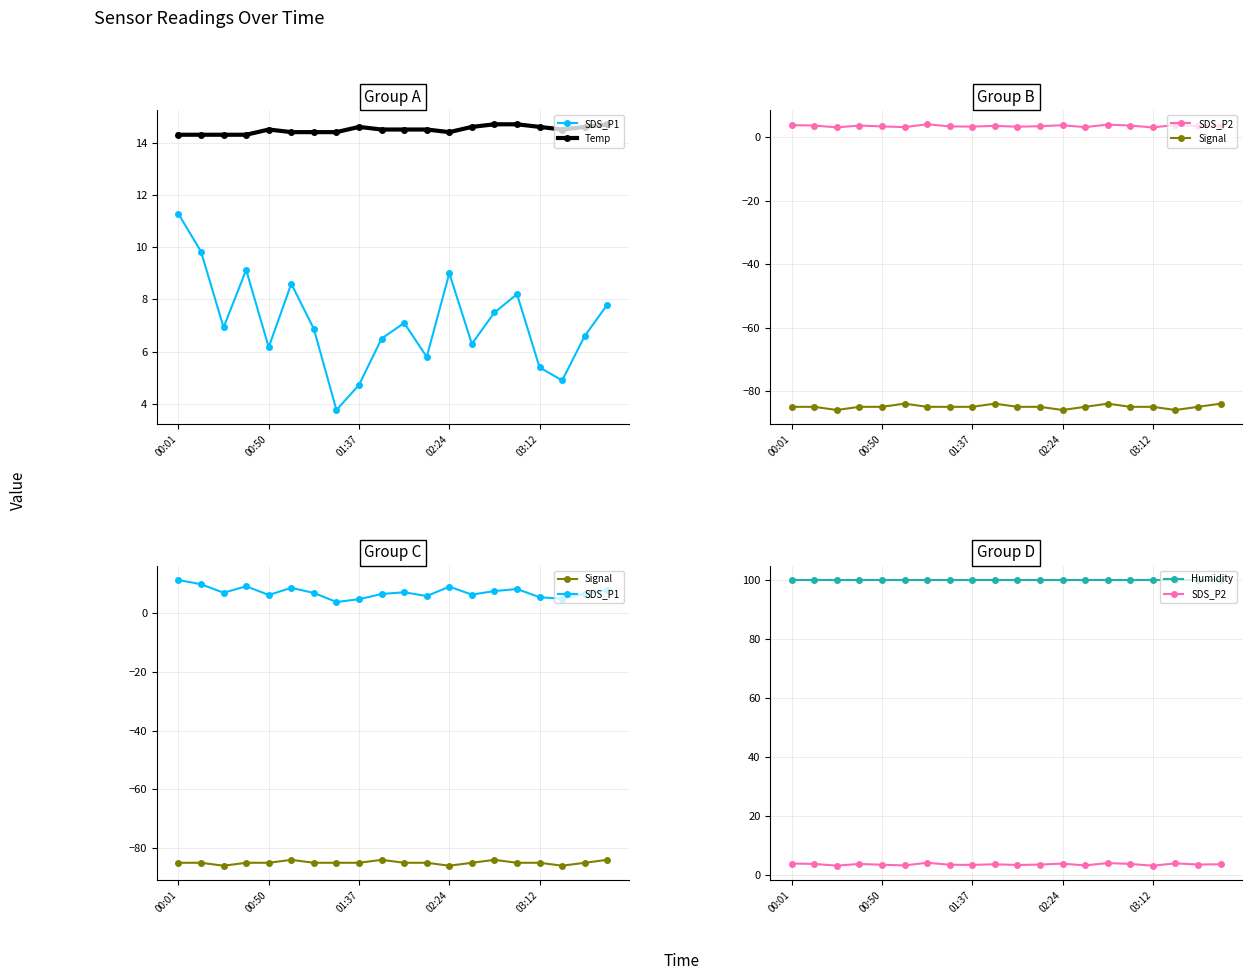

How many interior local valleys does the SDS_P1 series have?

6